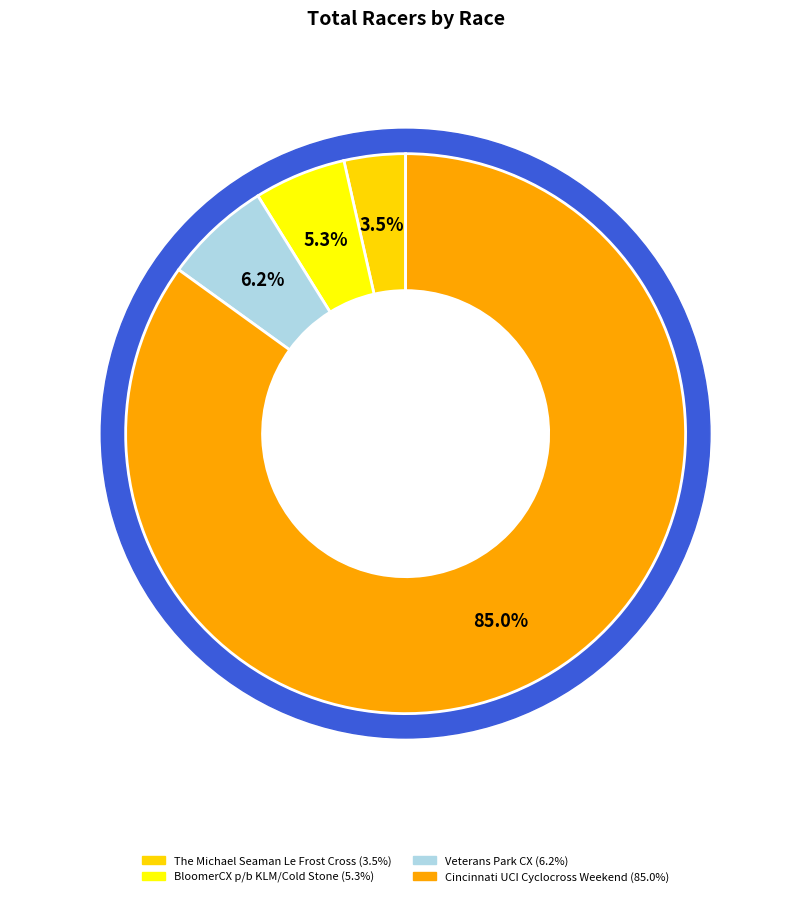

To the nearest percent, what portion does BloomerCX p/b KLM/Cold Stone represent?

5%